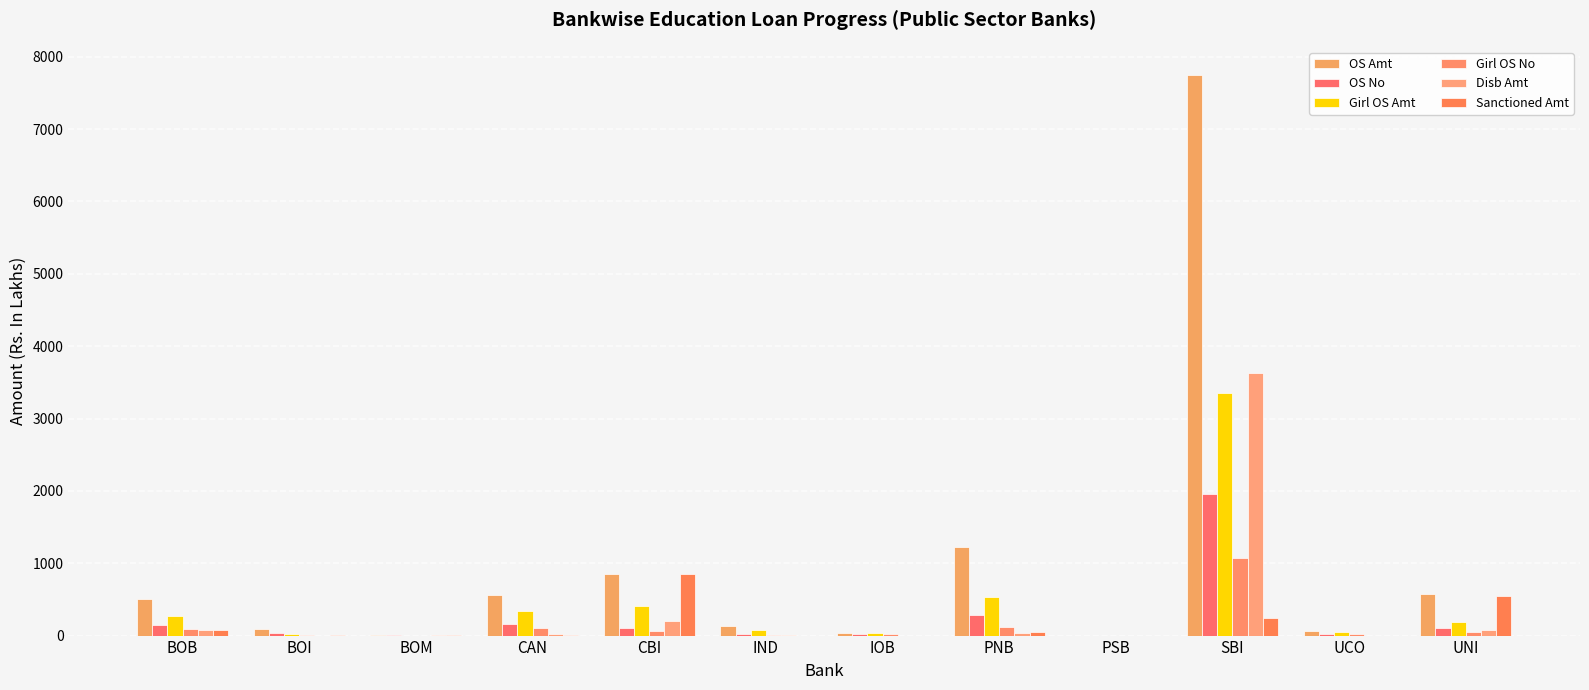

At IOB, list the series in order from largest to smallest.

OS Amt, Girl OS Amt, OS No, Girl OS No, Disb Amt, Sanctioned Amt